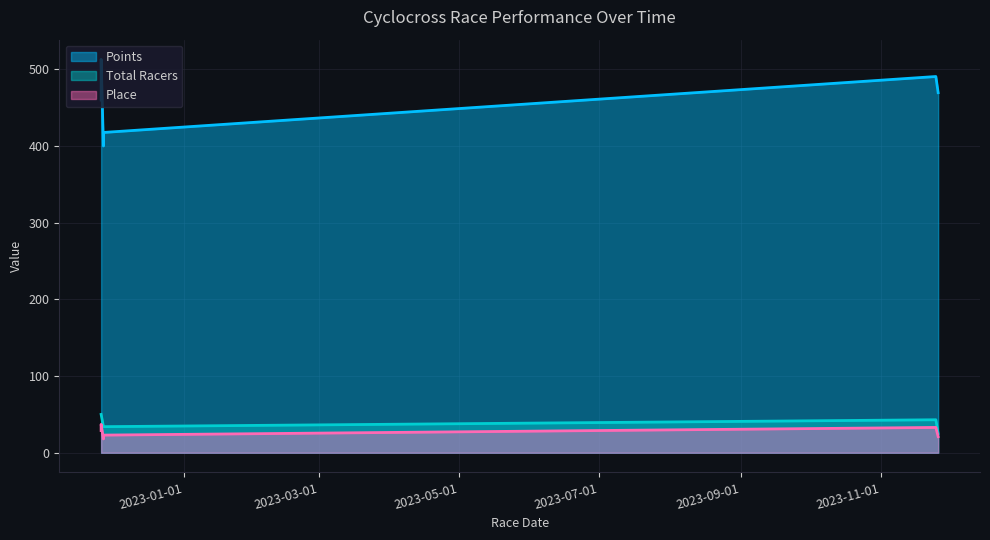

What is the minimum value shown in the chart?

18.0